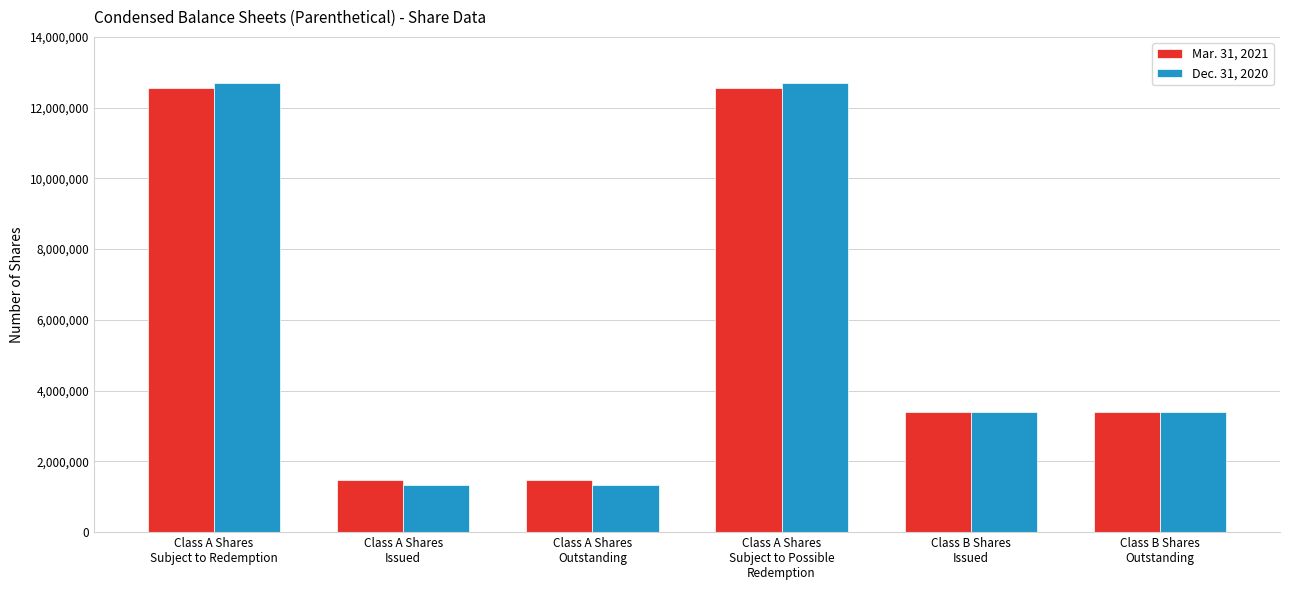

Is the value of Mar. 31, 2021 at Class B Shares
Outstanding greater than the value of Dec. 31, 2020 at Class A Shares
Subject to Possible
Redemption?

No